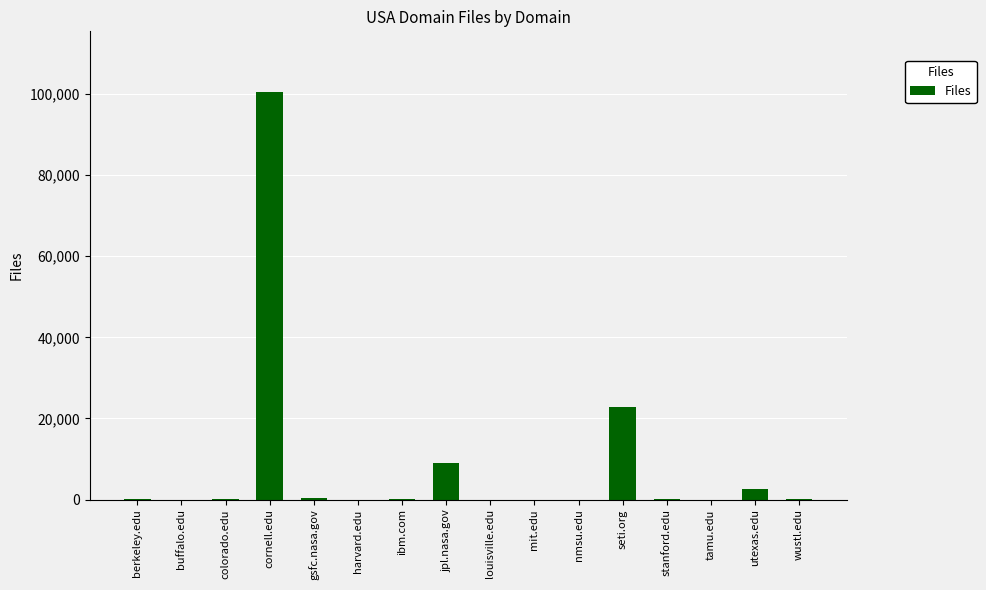

What is the maximum value shown in the chart?

100387